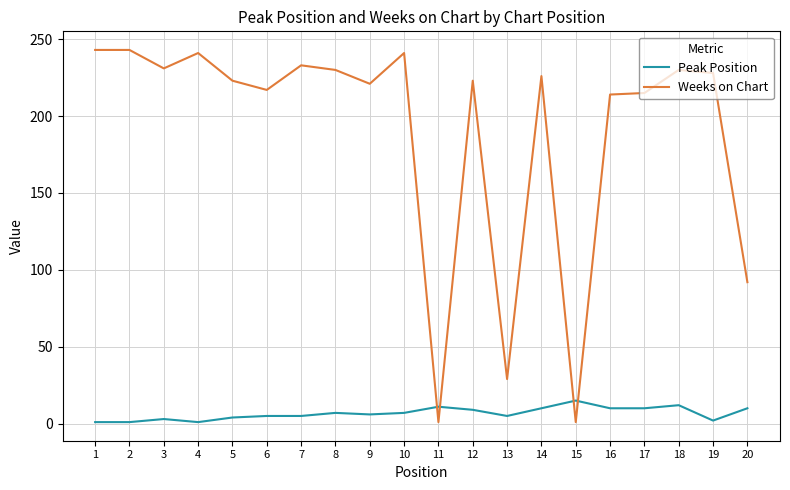

How many times do Weeks on Chart and Peak Position cross each other?

4